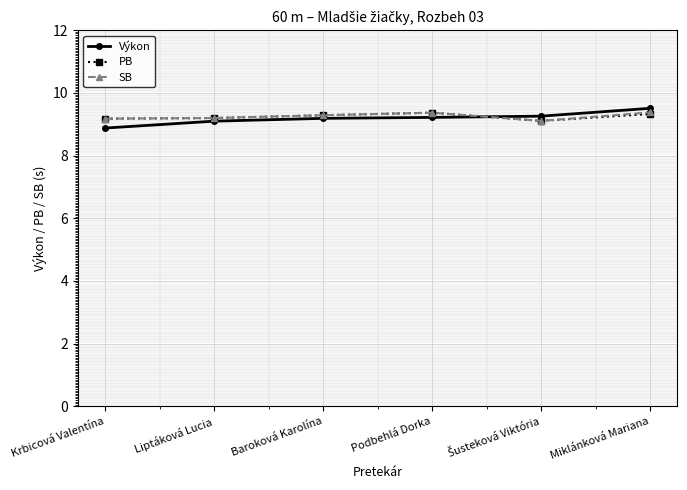

What are all the series names shown in the legend?

Výkon, PB, SB